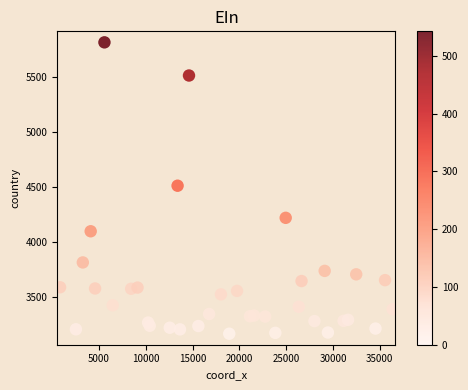

What is the range of X values (max minus min)?

35520.6